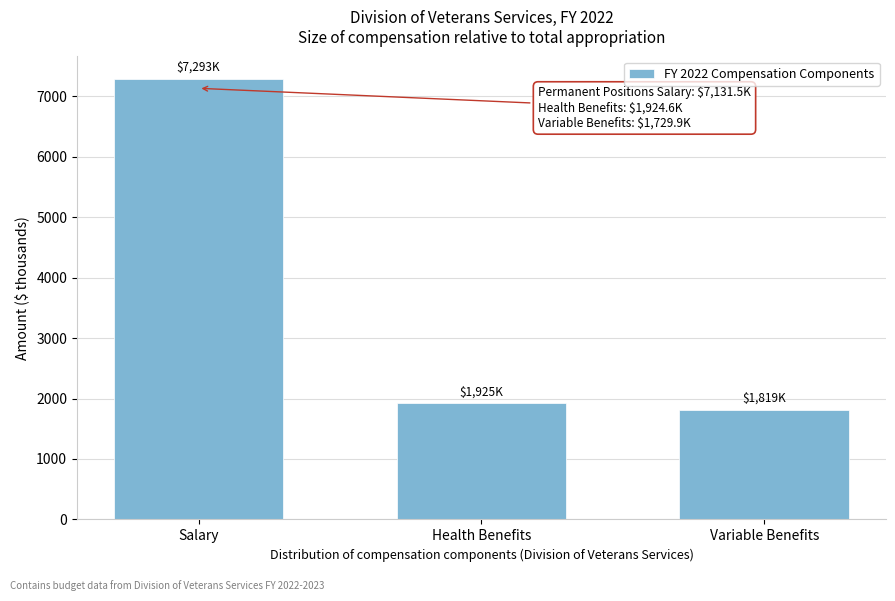

Reading right to left, transcribe all the data shown in this chart.

1818.7	1924.6	7293.0